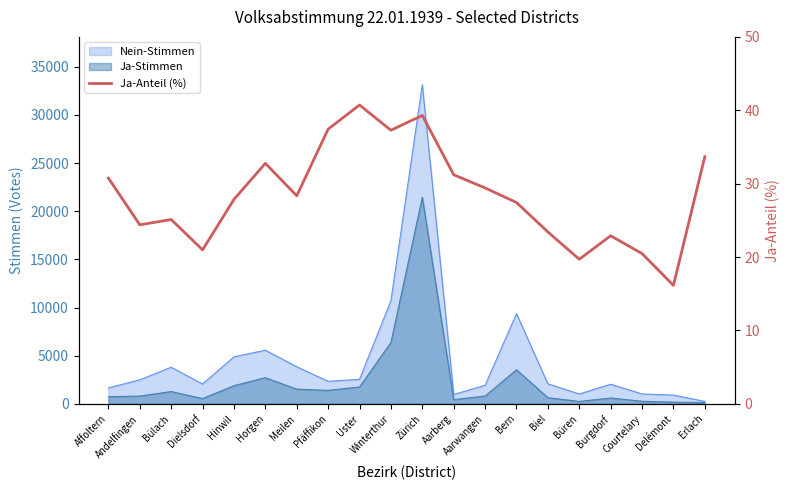

At which label does the data first exceed 28?

Affoltern